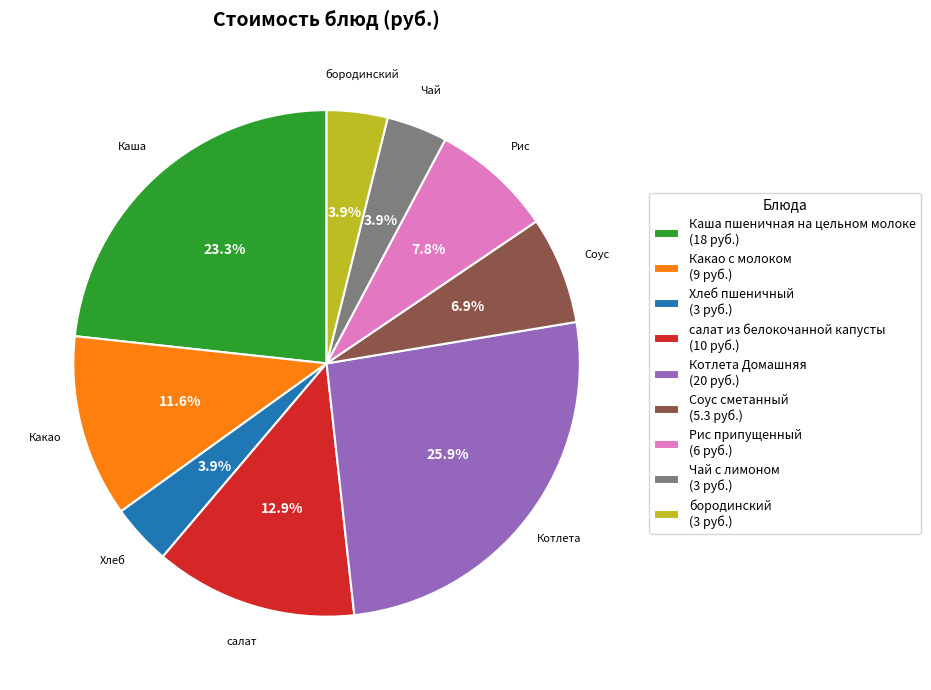

Is there any slice that represents more than half of the pie?

No